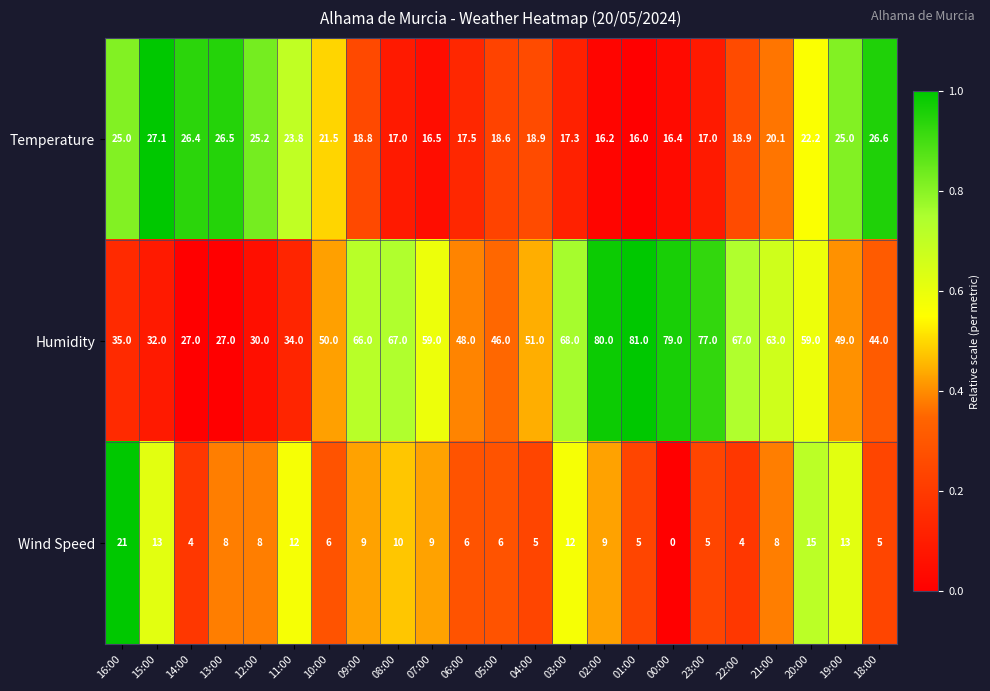

At which category is the sum across all series the highest?

02:00